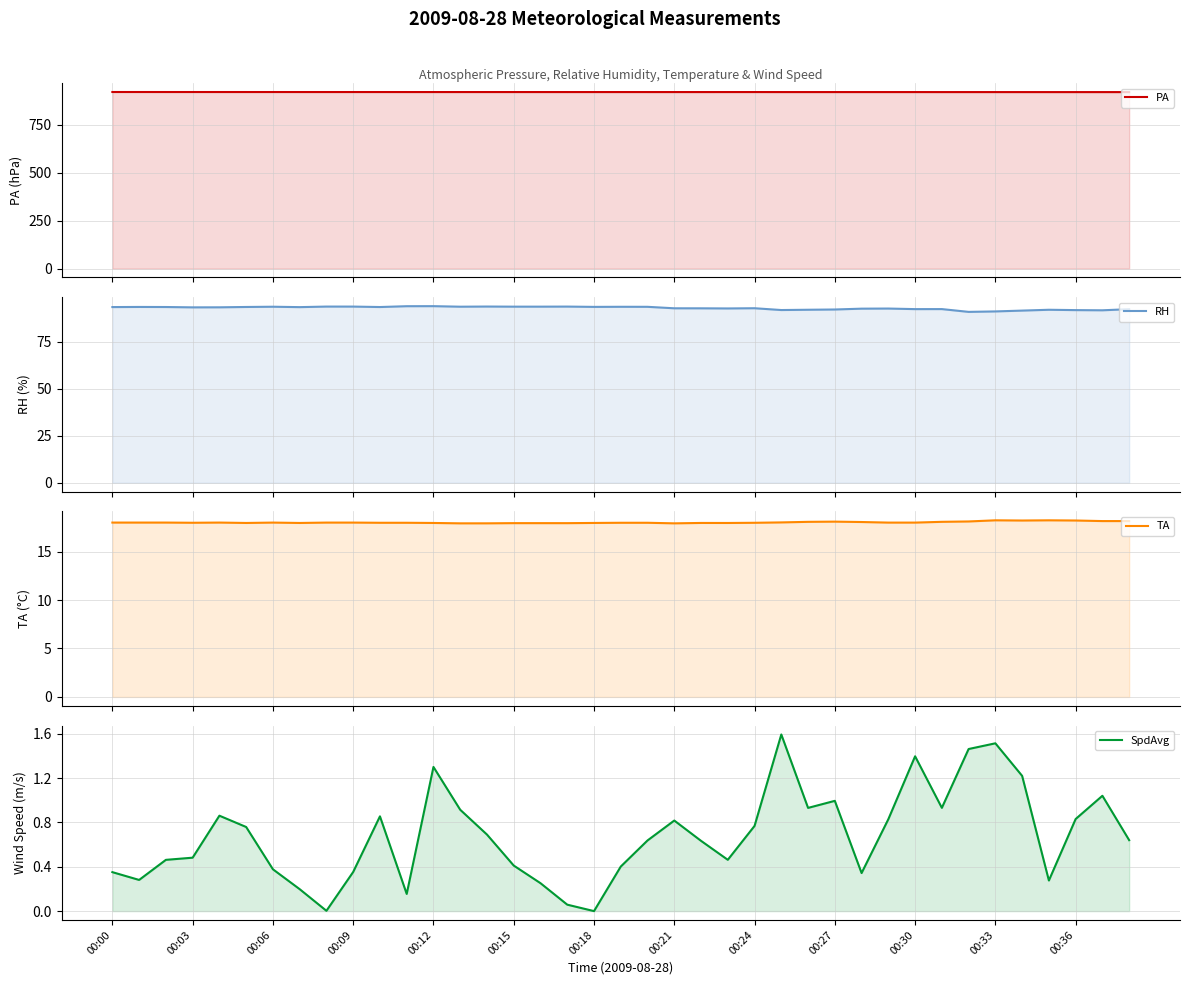

What is the value of the RH point at the 22nd from the left?

92.9